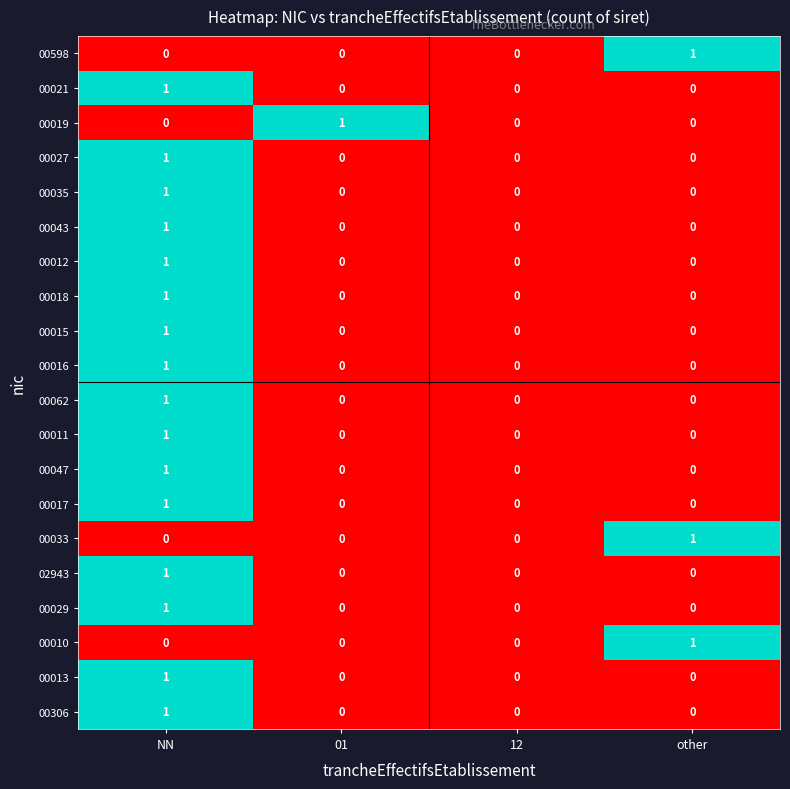

Count the number of categories in the chart.

4